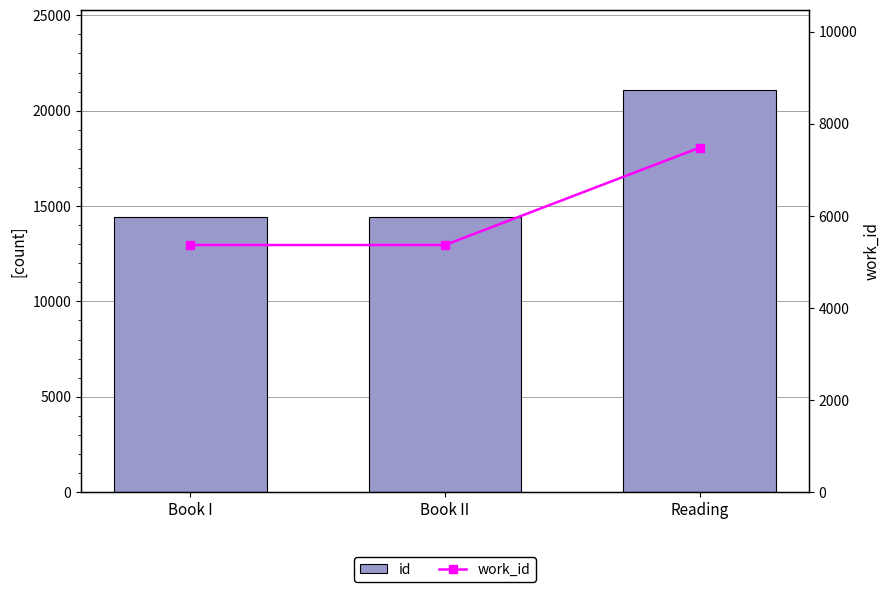

What is the average value of the id series?

16634